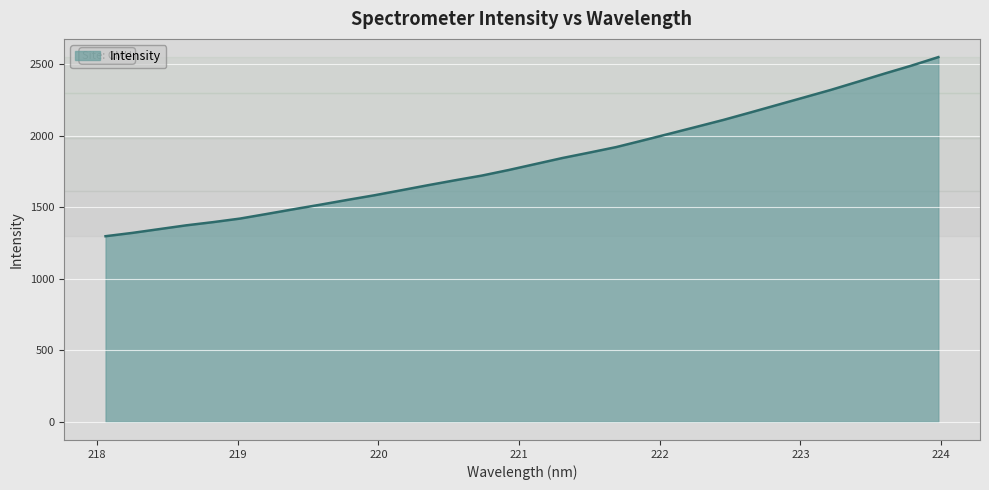

What is the difference between the maximum and minimum values?

1252.6